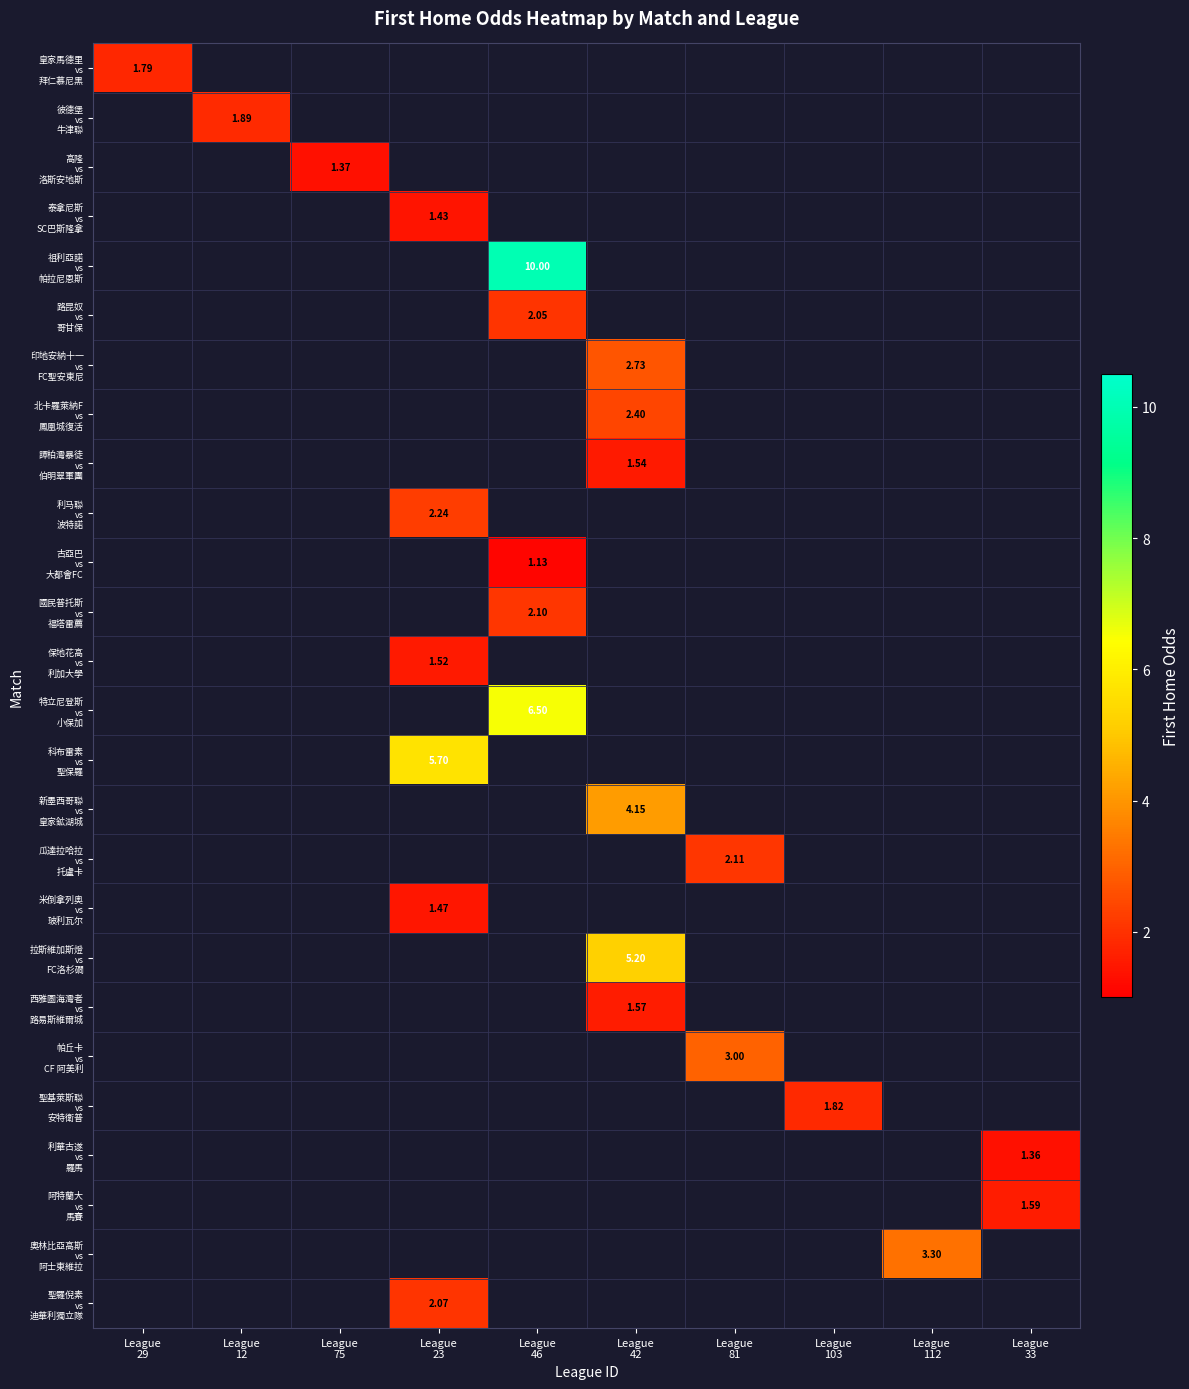

At which category does the chart reach its peak across all series?

League
46